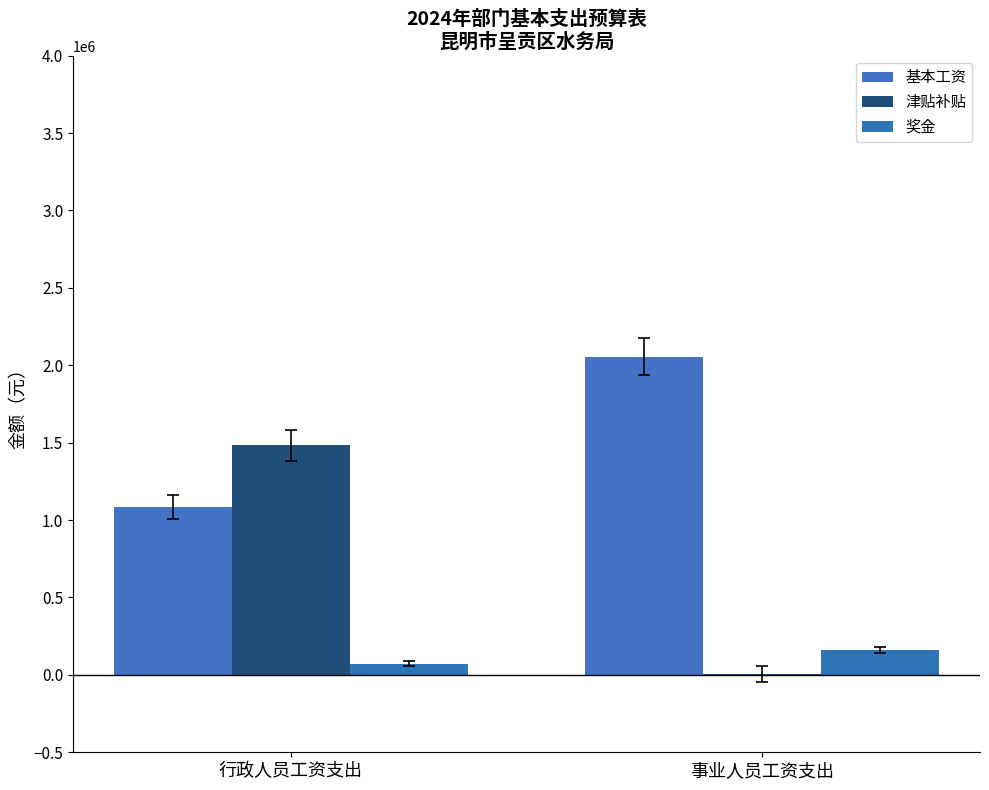

Which series has the largest total across all categories?

基本工资